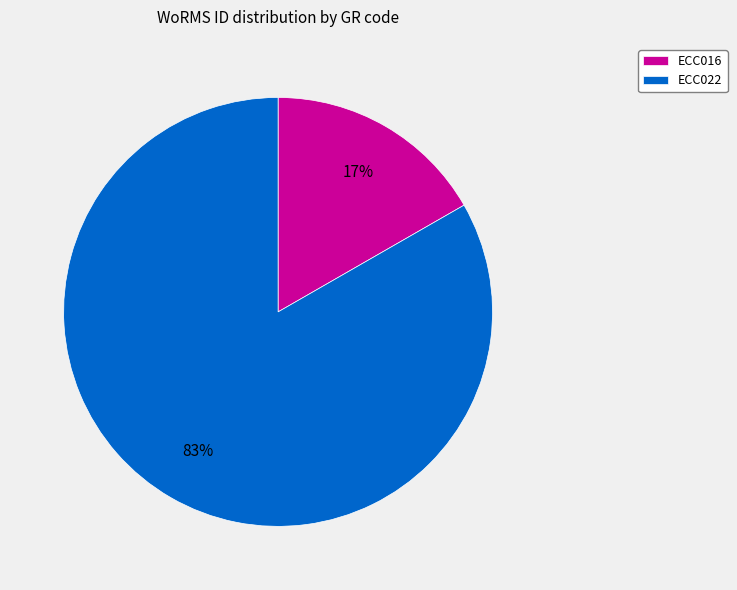

Combined, do ECC016 and ECC022 account for over 50%?

Yes